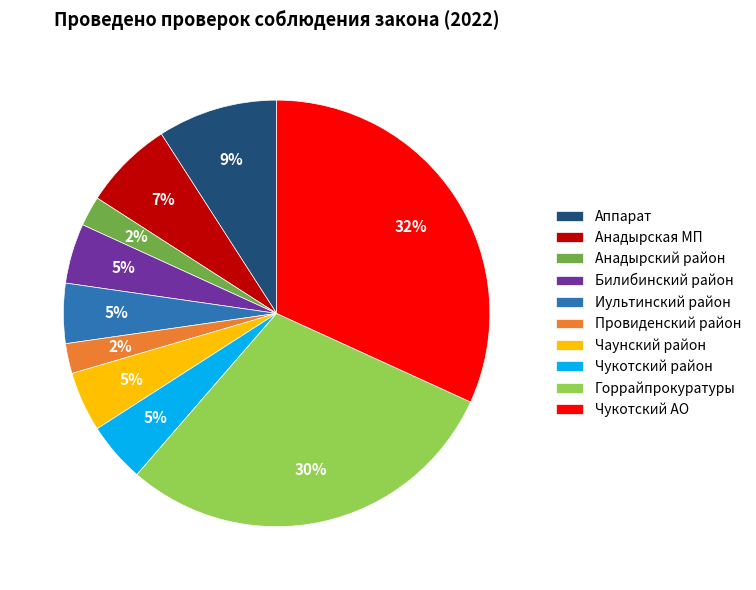

What percentage is the Анадырская МП slice, to the nearest percent?

7%